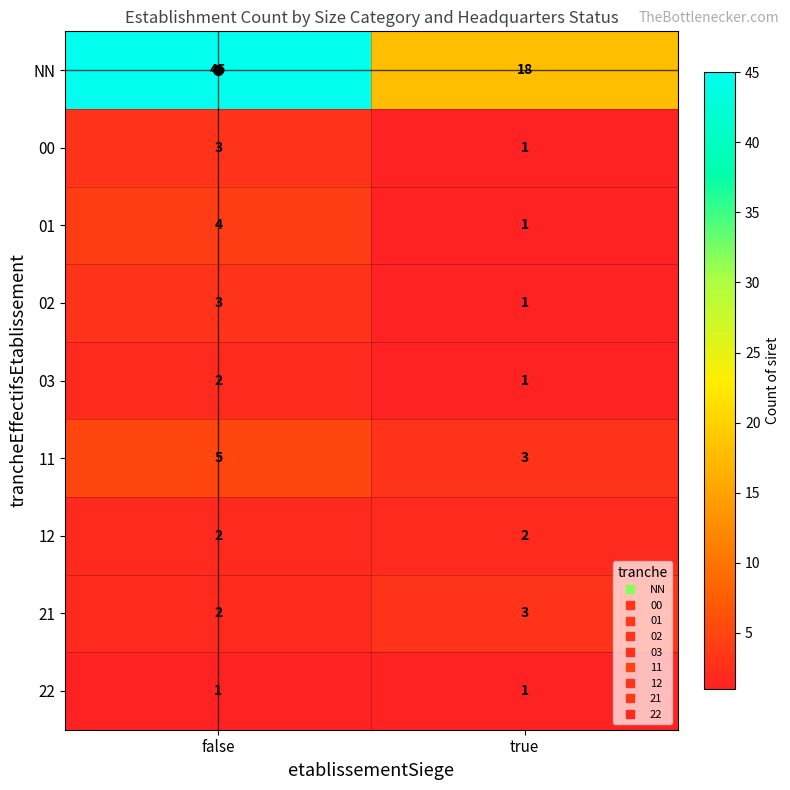

What is the difference between the highest and lowest values at false?

44